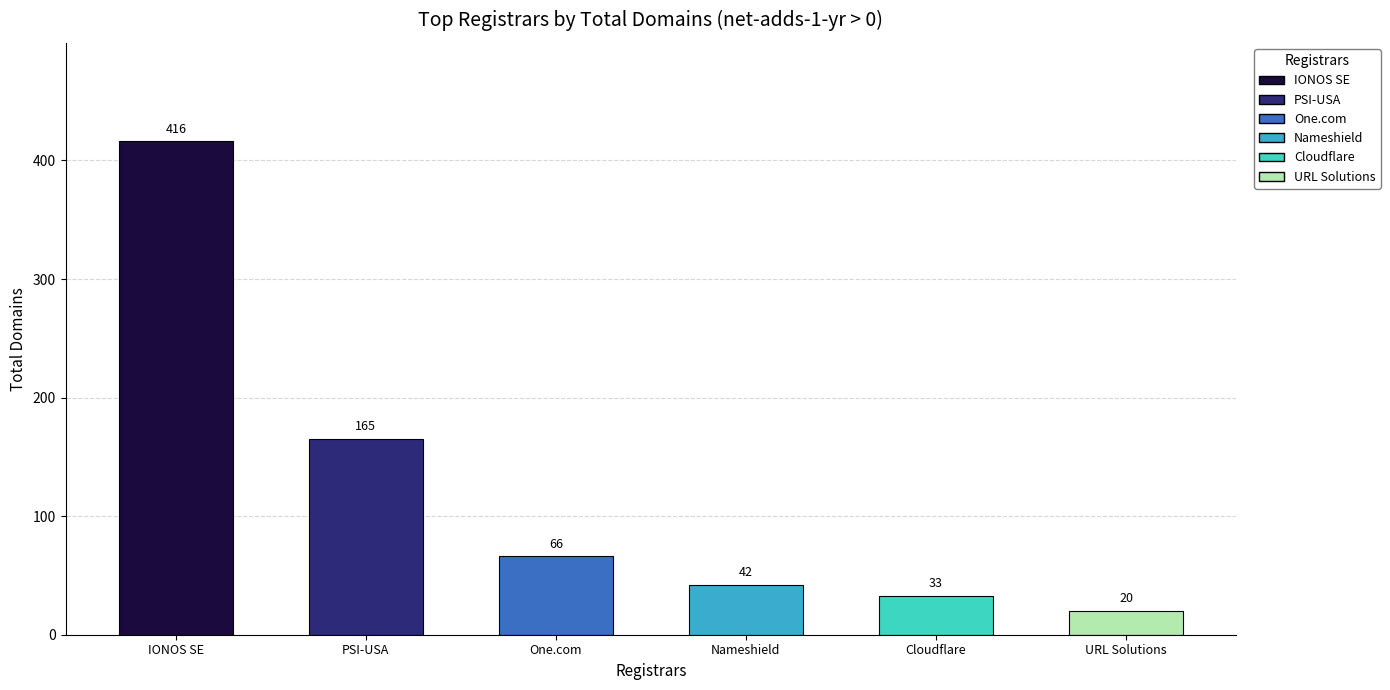

List the labels in order of total-domains value, largest first.

IONOS SE, PSI-USA, One.com, Nameshield, Cloudflare, URL Solutions